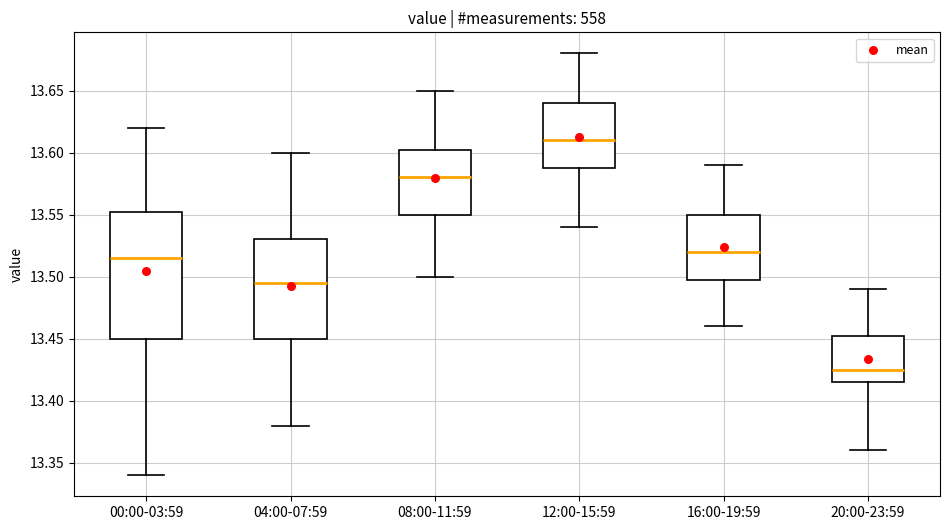

Reading left to right, transcribe this box plot: for each box, give where its median line is, the range the box spans, and where its two whiskers end, as read against the y-axis. The values are not printed on the chart, so give them approximately, as read against the axis.

00:00-03:59: median 13.515, box 13.450 to 13.555, whiskers 13.340 to 13.620
04:00-07:59: median 13.495, box 13.450 to 13.530, whiskers 13.380 to 13.600
08:00-11:59: median 13.580, box 13.550 to 13.605, whiskers 13.500 to 13.650
12:00-15:59: median 13.610, box 13.590 to 13.640, whiskers 13.540 to 13.680
16:00-19:59: median 13.520, box 13.500 to 13.550, whiskers 13.460 to 13.590
20:00-23:59: median 13.425, box 13.415 to 13.455, whiskers 13.360 to 13.490